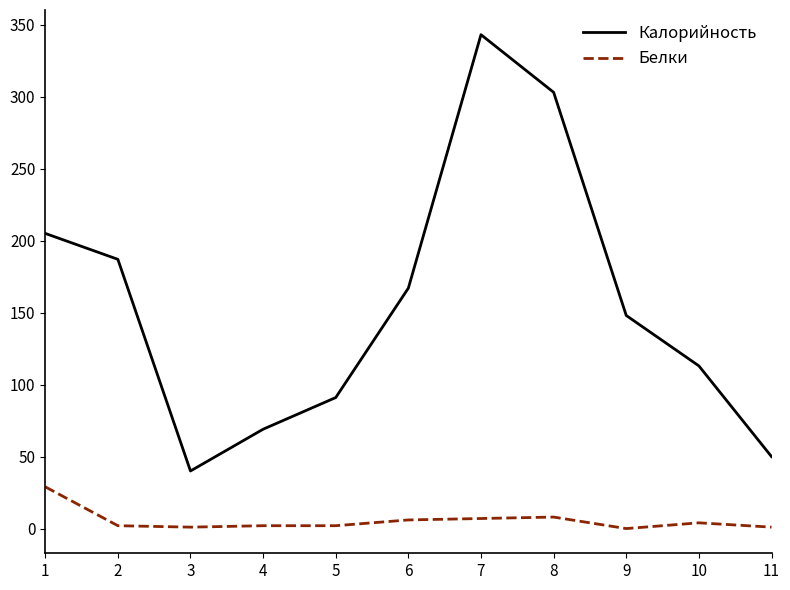

Is the value of Калорийность at 11 greater than the value of Белки at 6?

Yes